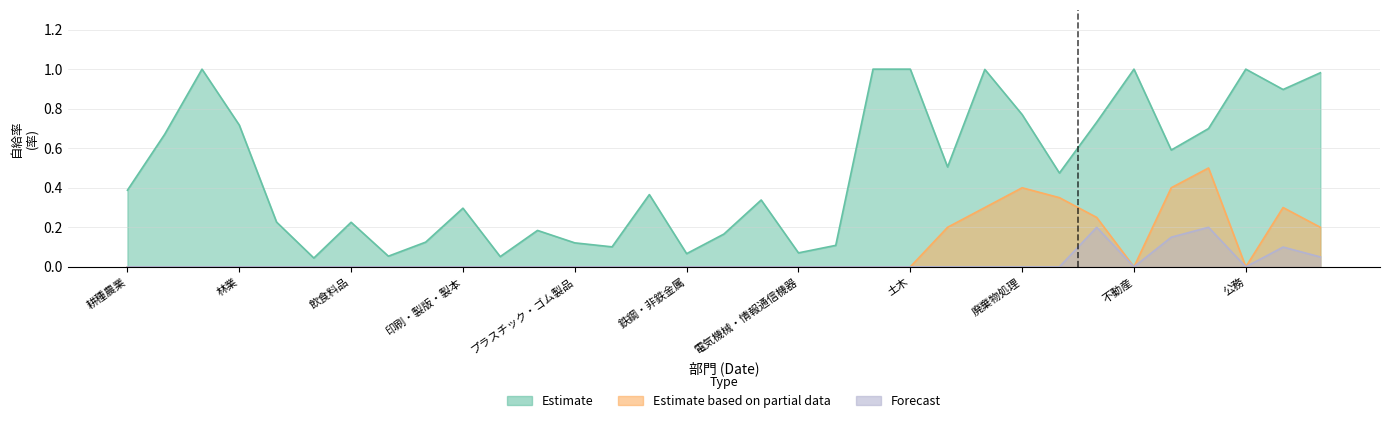

Which series has the largest range (max minus min)?

Estimate